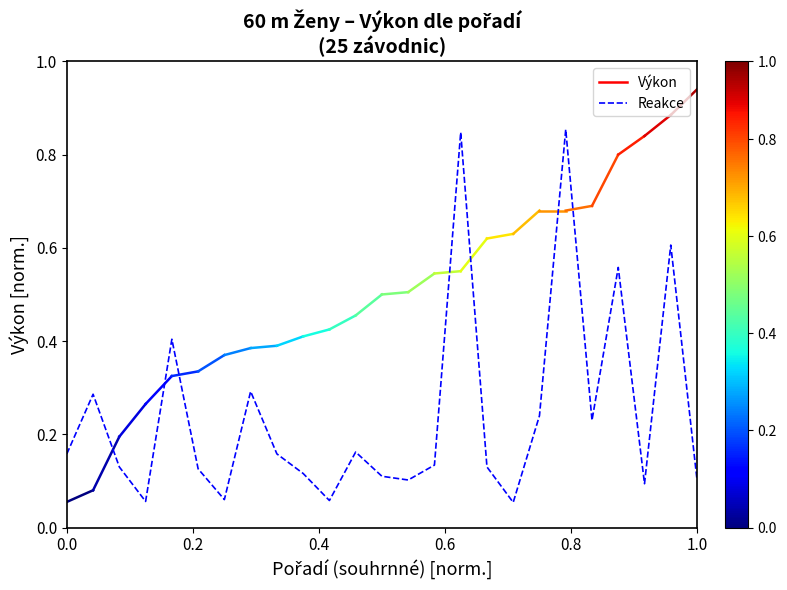

How many interior local valleys (lower than both neighbors) does the data have?

7